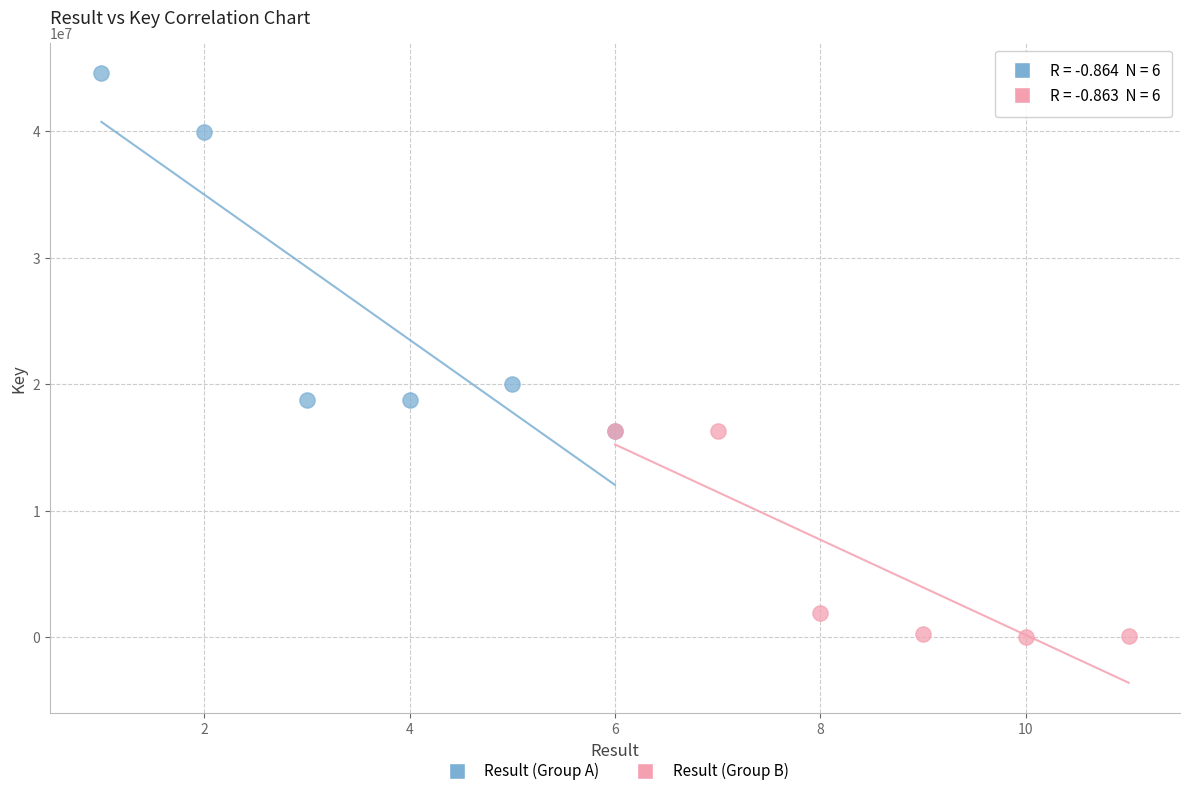

Which series contains the highest Y value?

Result (Group A)